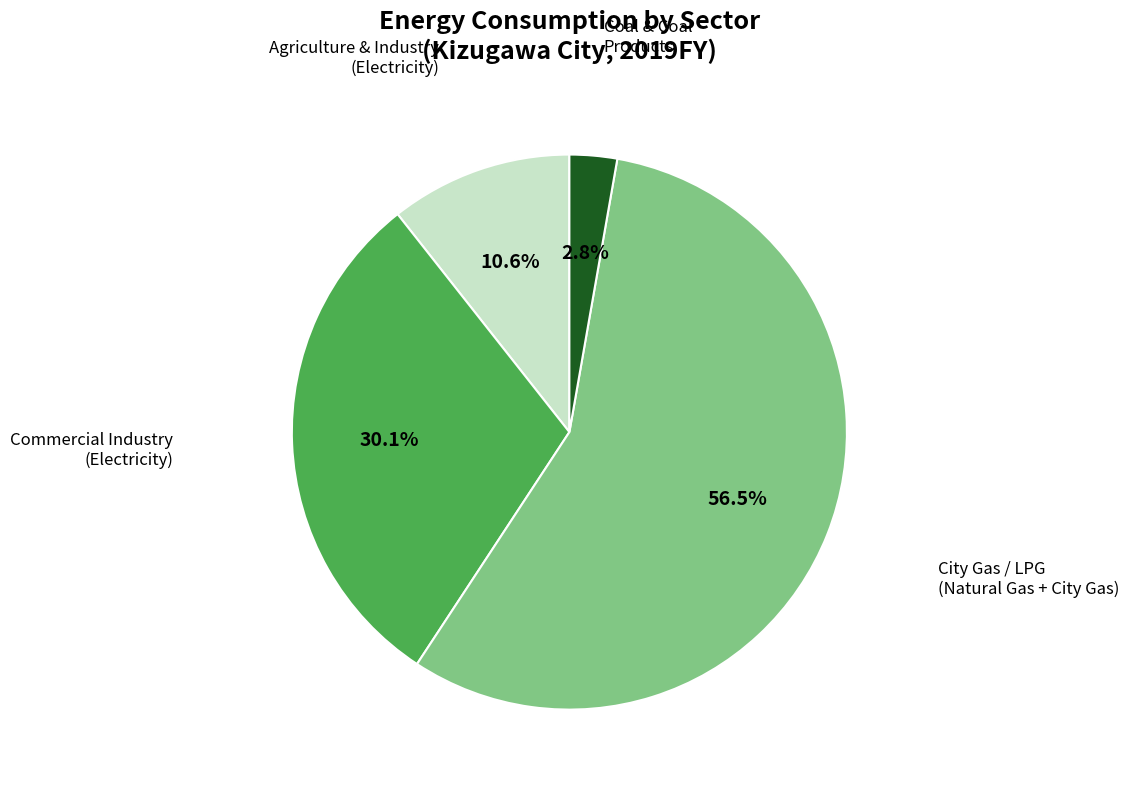

What is the ratio of the value at City Gas / LPG (Natural Gas + City Gas) to the value at Commercial Industry (Electricity)?

1.9